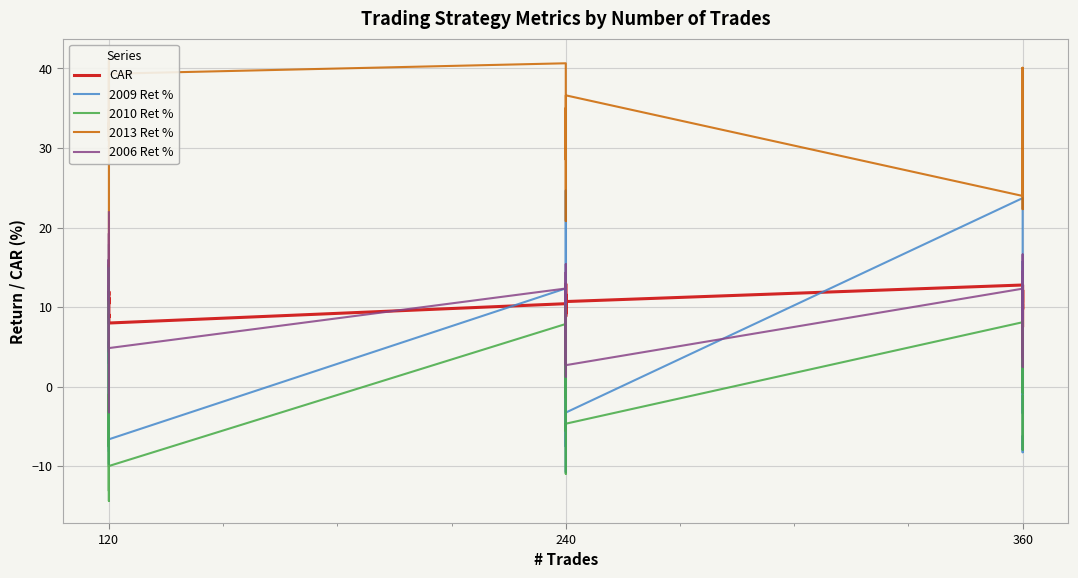

In 2009 Ret %, how many points are lower than both neighbors (excluding endpoints)?

12